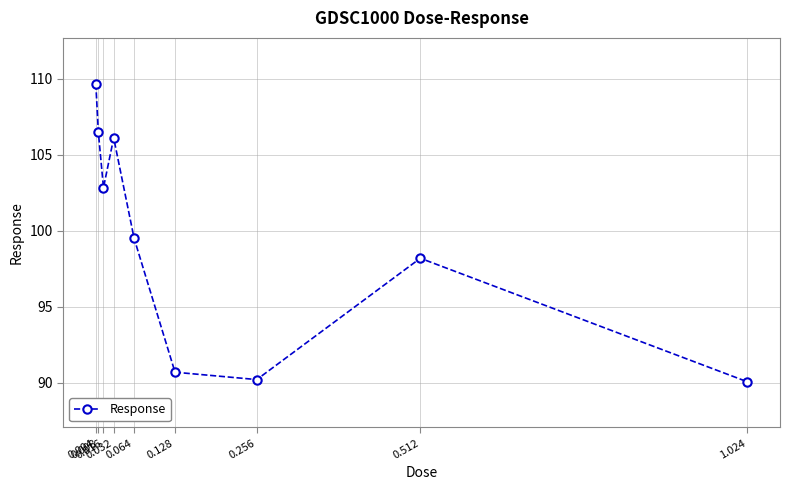

At which label is the value closest to 99?

0.064